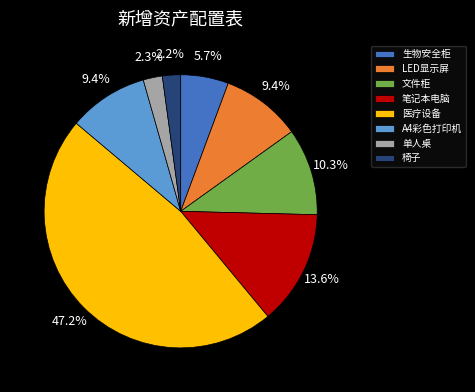

Which category has the biggest portion of the pie?

医疗设备